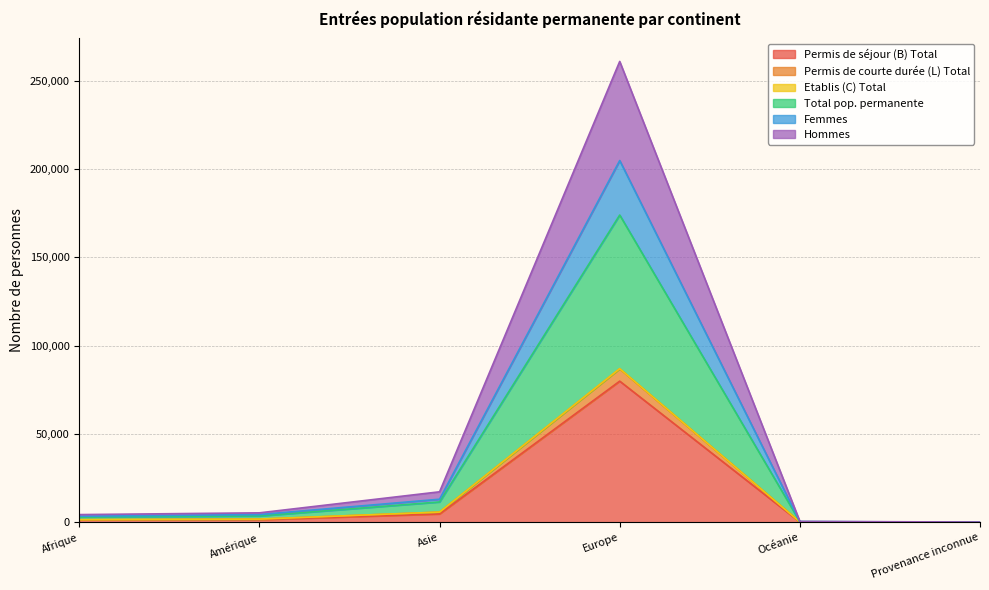

How many data points in Etablis (C) Total are above 4338?

2